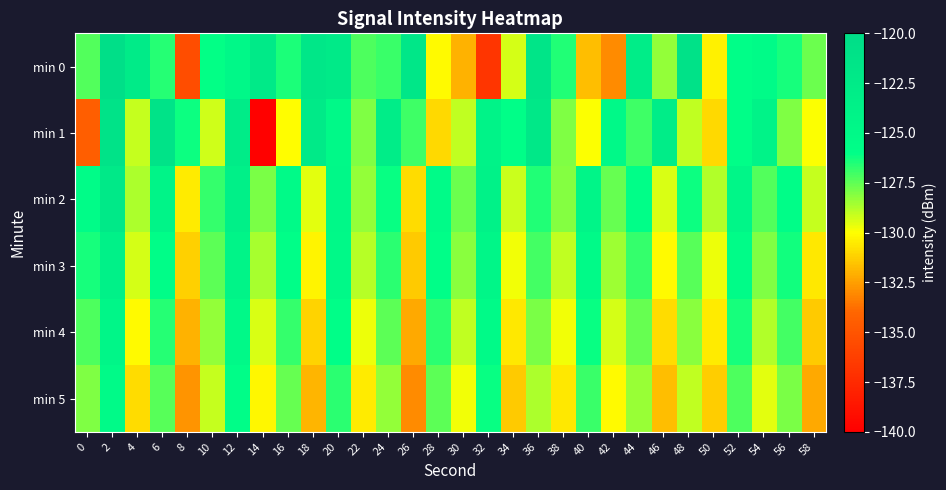

At which category is the sum across all series the highest?

2